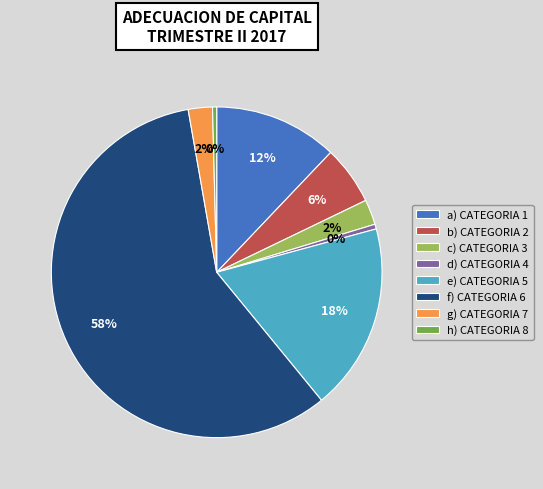

Does any single category account for the majority?

Yes